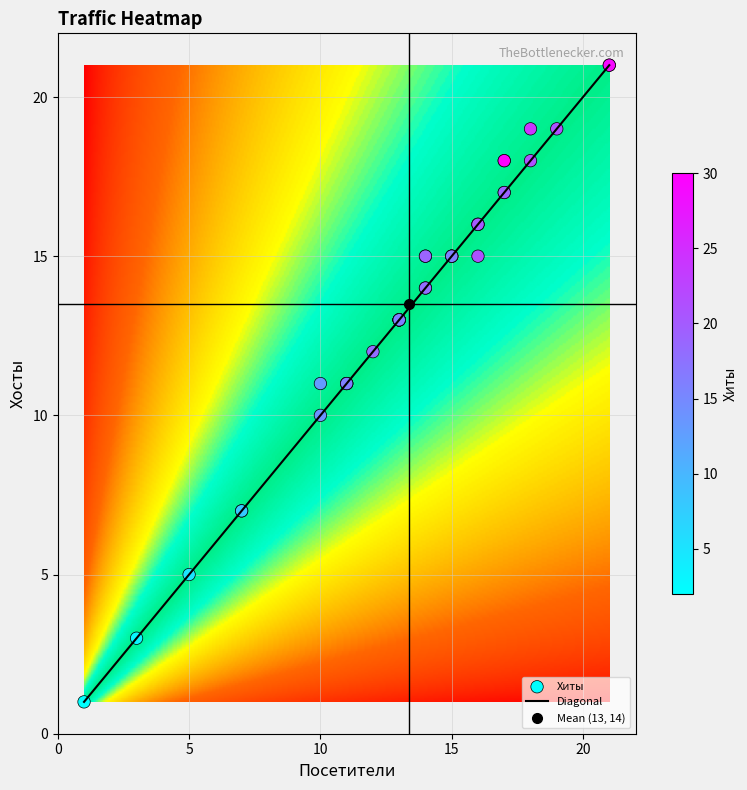

What is the maximum value for Diagonal?

21.0